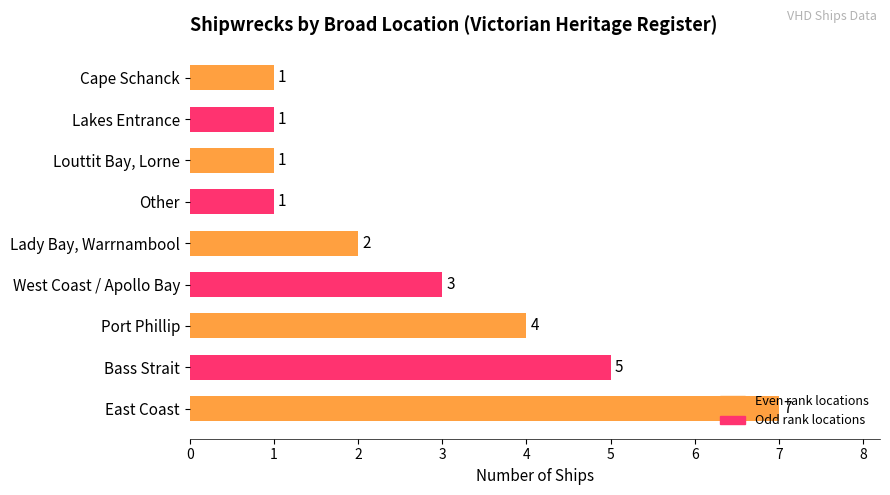

What is the maximum value shown in the chart?

7